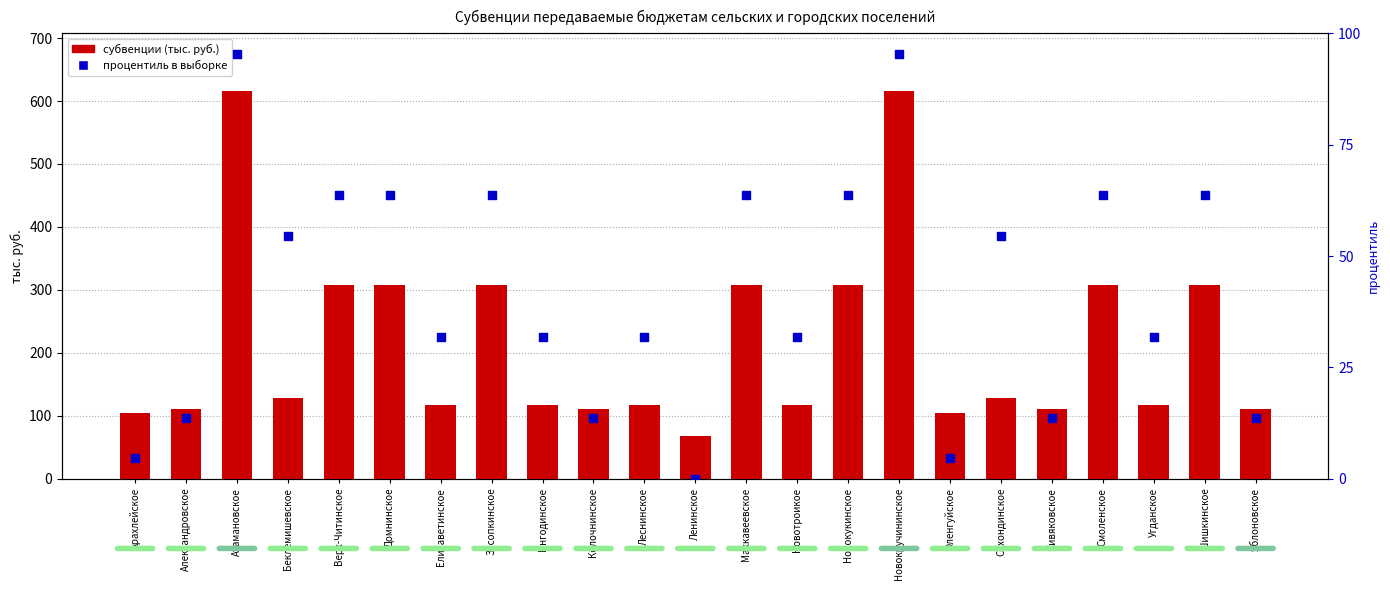

At how many categories does at least one series exceed 590?

2